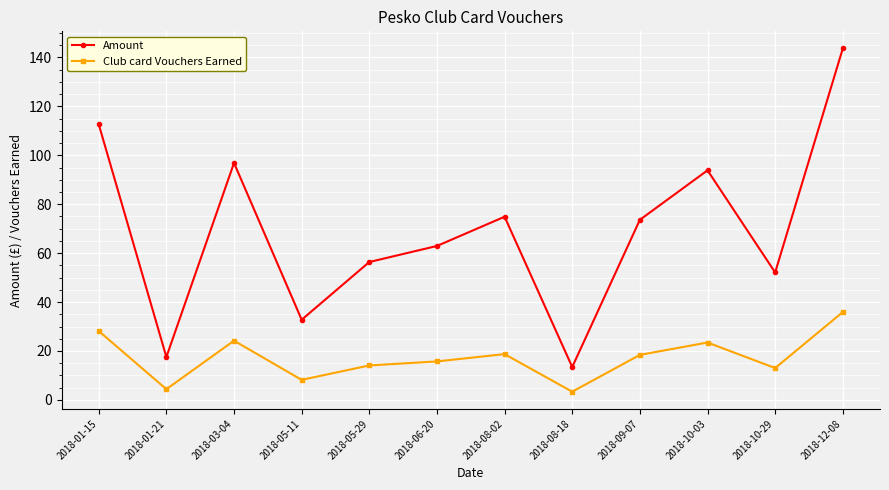

What is the label of the 6th point from the right?

2018-08-02